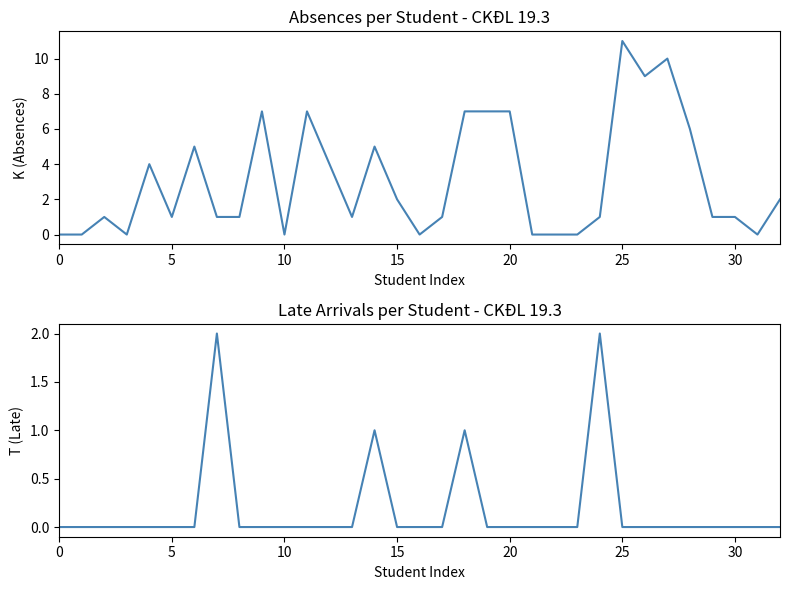

What is the difference between the maximum and minimum values in the T (Late) series?

2